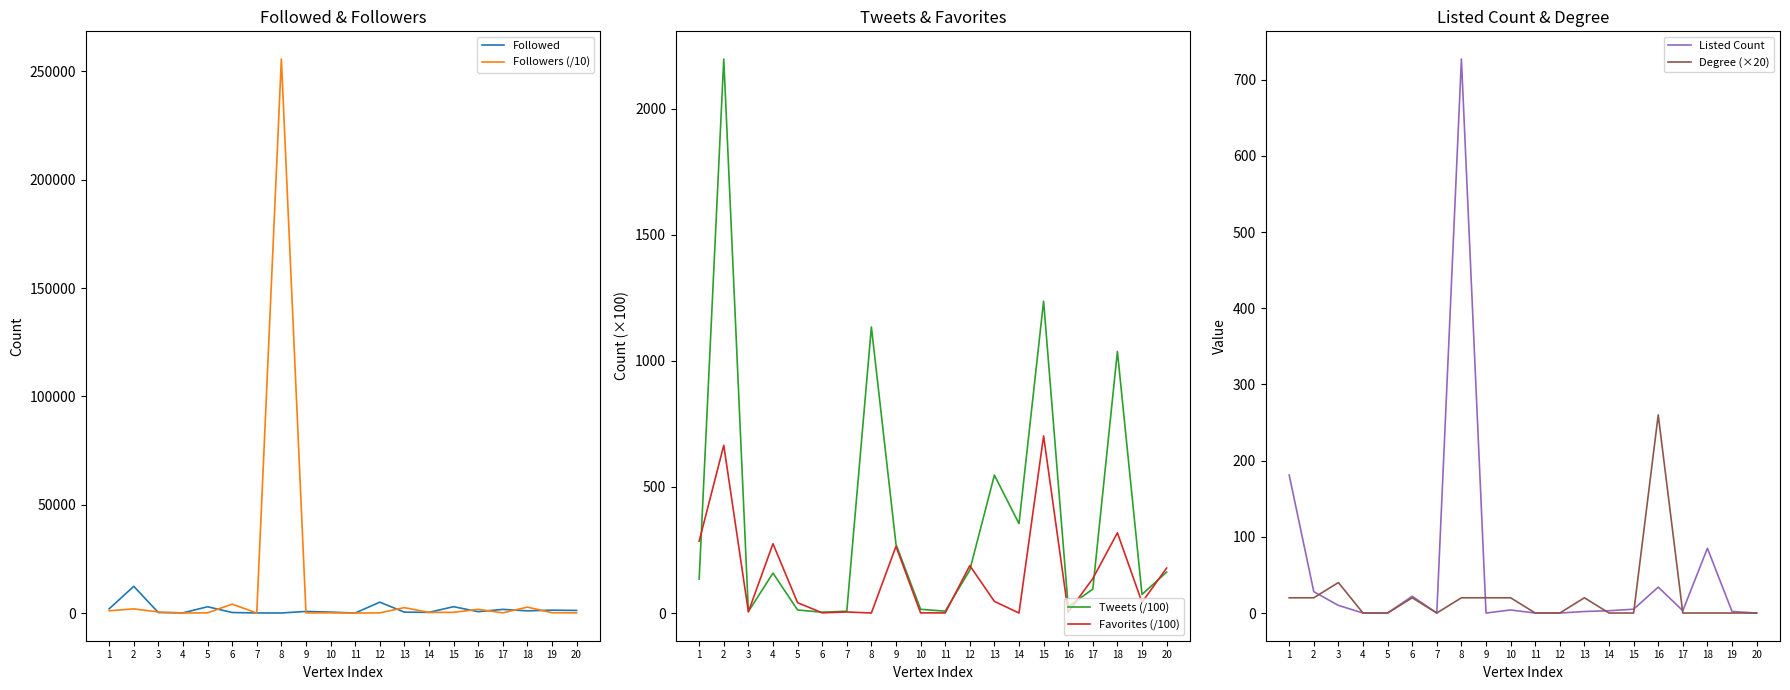

True or false: Followers (/10) and Favorites (/100) cross at least once.

True